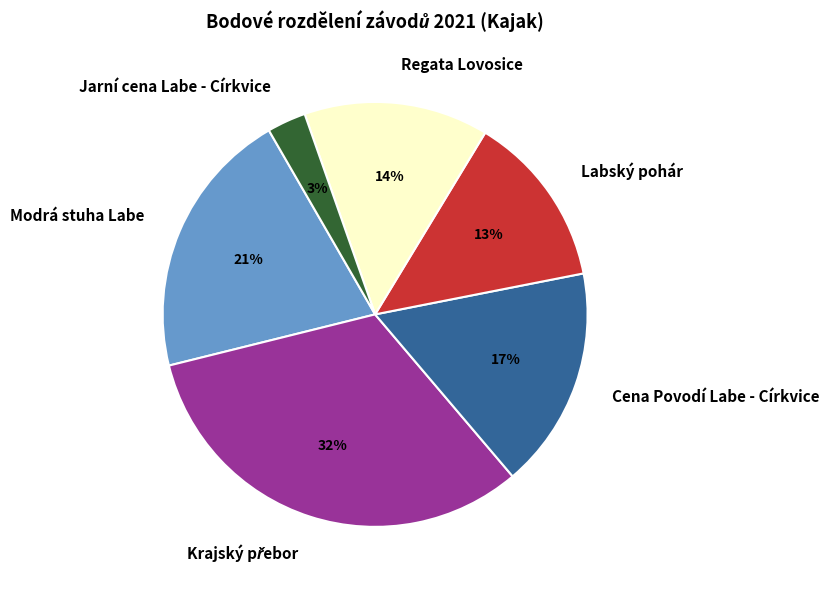

To the nearest percent, what percentage of the pie is Modrá stuha Labe?

21%